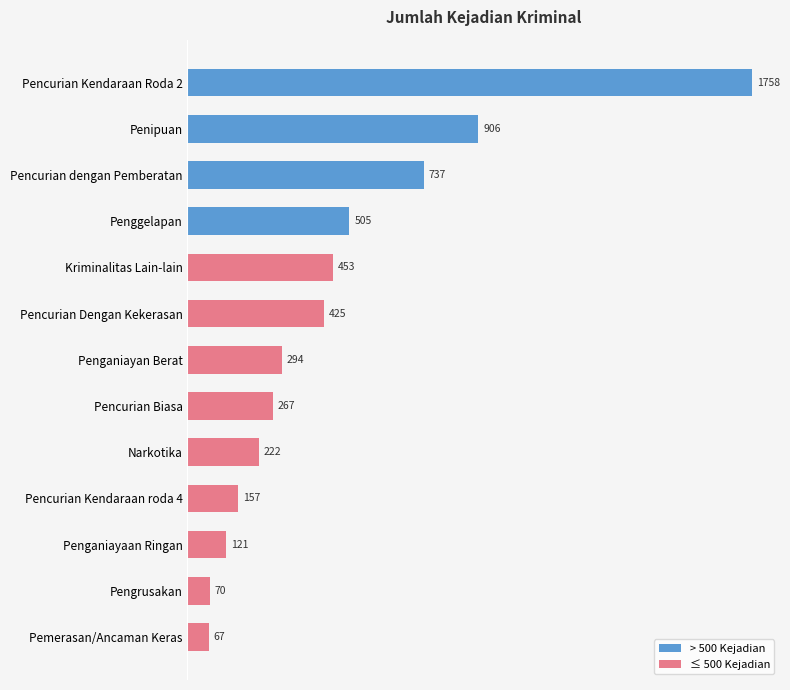

Reading bottom to top, extract all data points from this chart.

67	70	121	157	222	267	294	425	453	505	737	906	1758